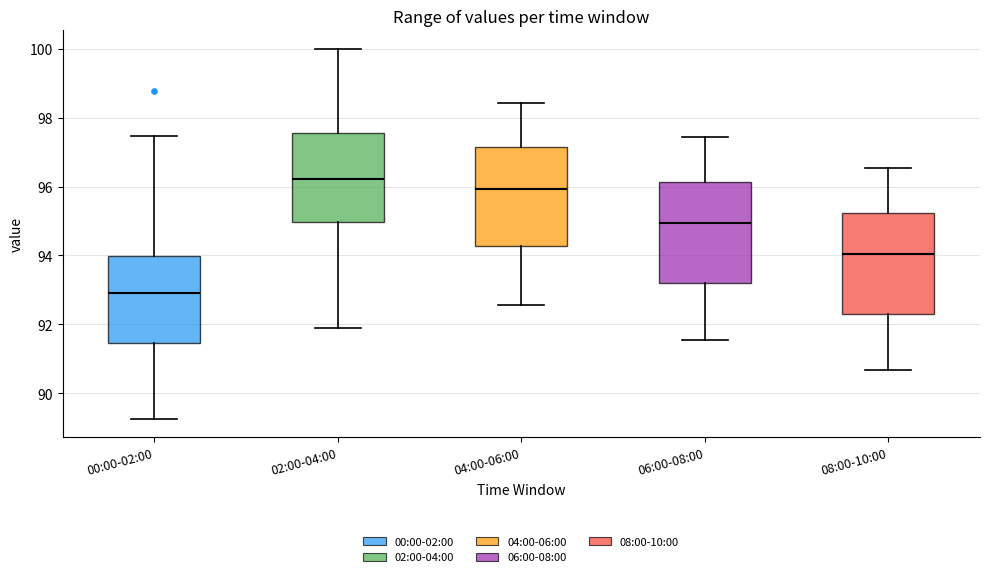

Which box's median line is the lowest?

00:00-02:00